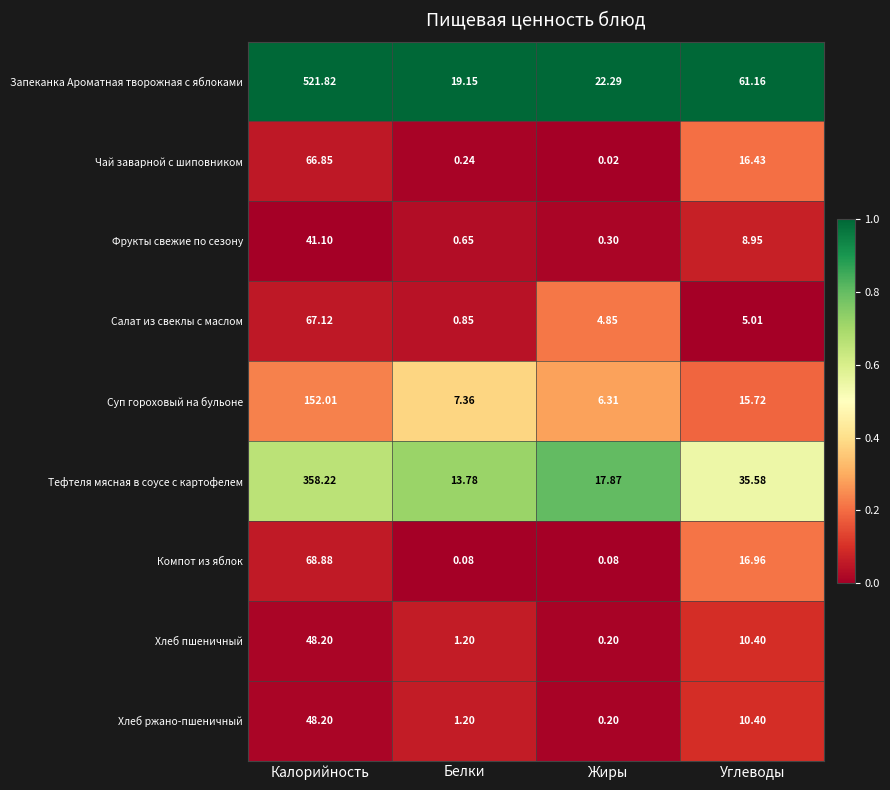

At which label does Хлеб пшеничный reach its peak?

Калорийность